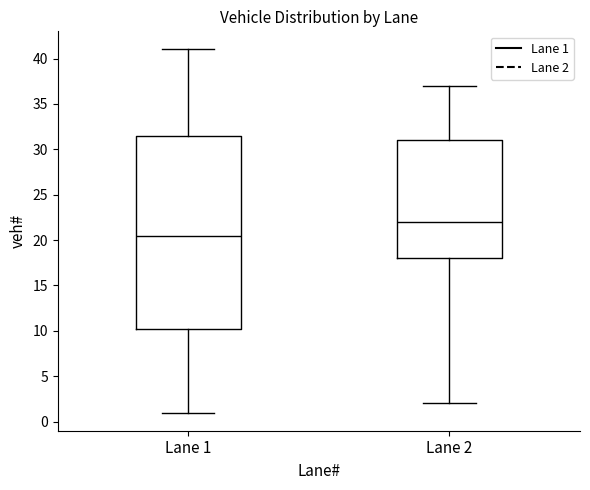

Where is the lower edge of the box for Lane 1 on the y-axis? The values are not printed on the chart, so give them approximately, as read against the axis.

10.5